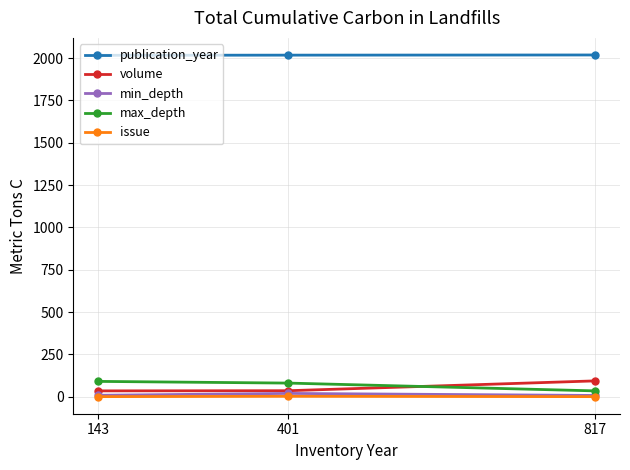

What is the maximum value shown in the chart?

2018